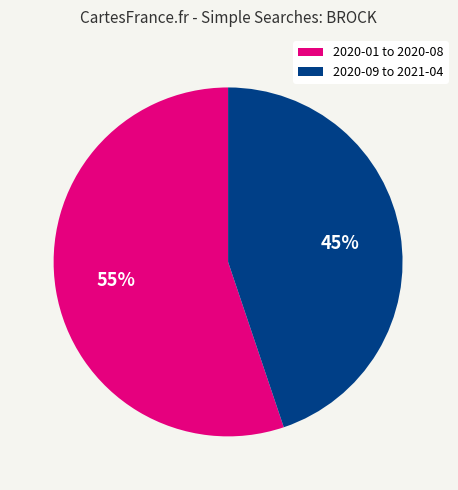

To the nearest percent, what is the difference between the largest and smallest slice percentages?

10%